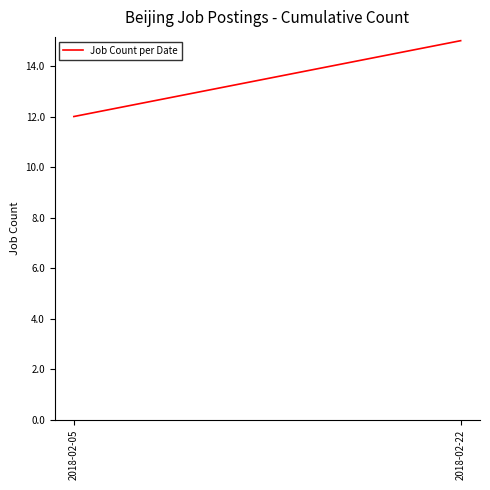

Reading right to left, transcribe all the data shown in this chart.

15	12